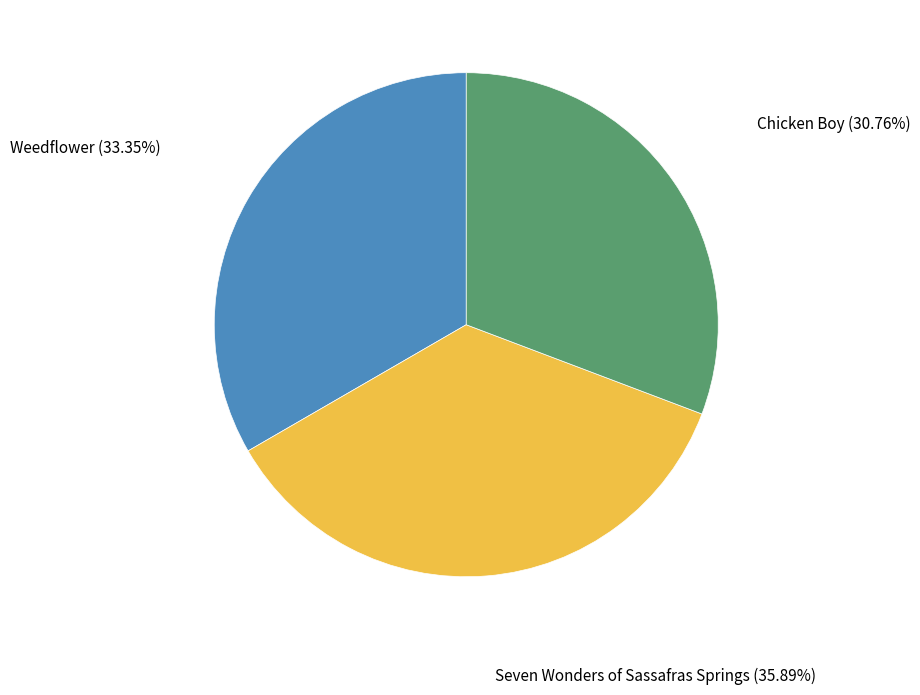

Does any single category account for the majority?

No